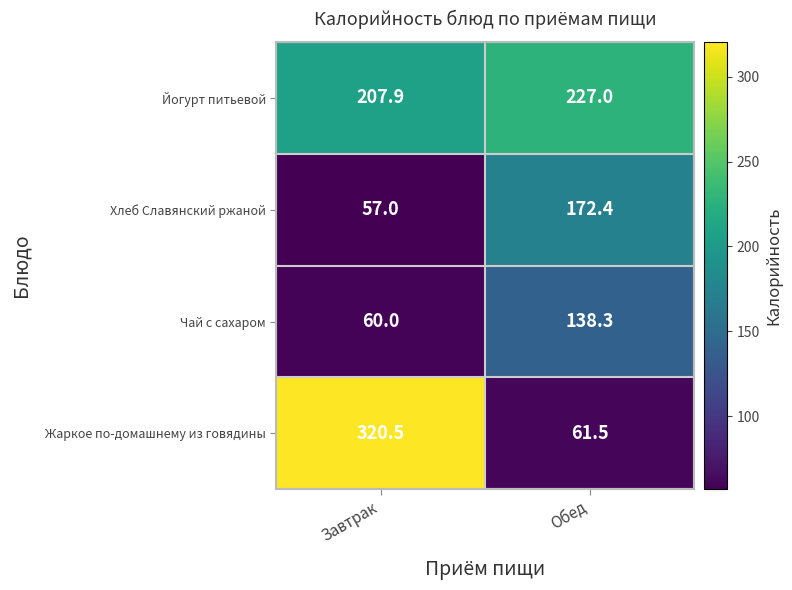

True or false: Жаркое по-домашнему из говядины has a value of 112.6 at Завтрак.

False